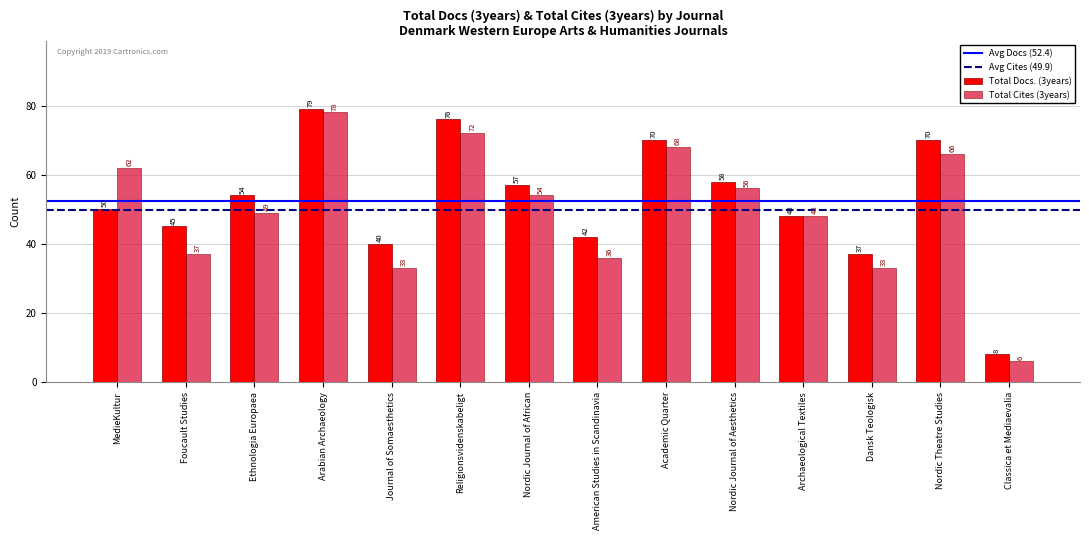

At which label is Total Docs. (3years) closest to 43?

American Studies in Scandinavia